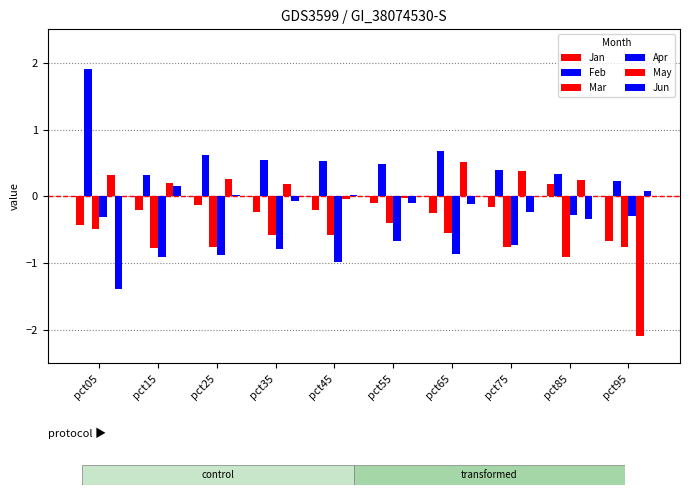

The Mar series shows -0.6 at pct45. True or false?

True